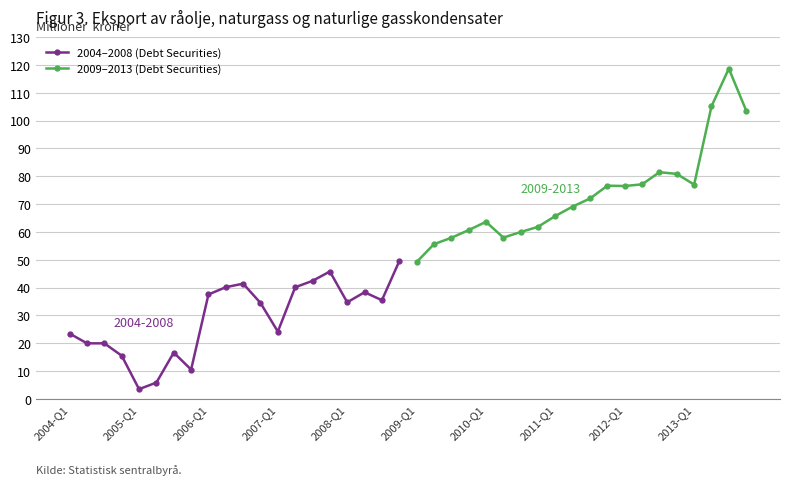

True or false: 2004–2008 (Debt Securities) has more than 2 points higher than both neighbors.

True